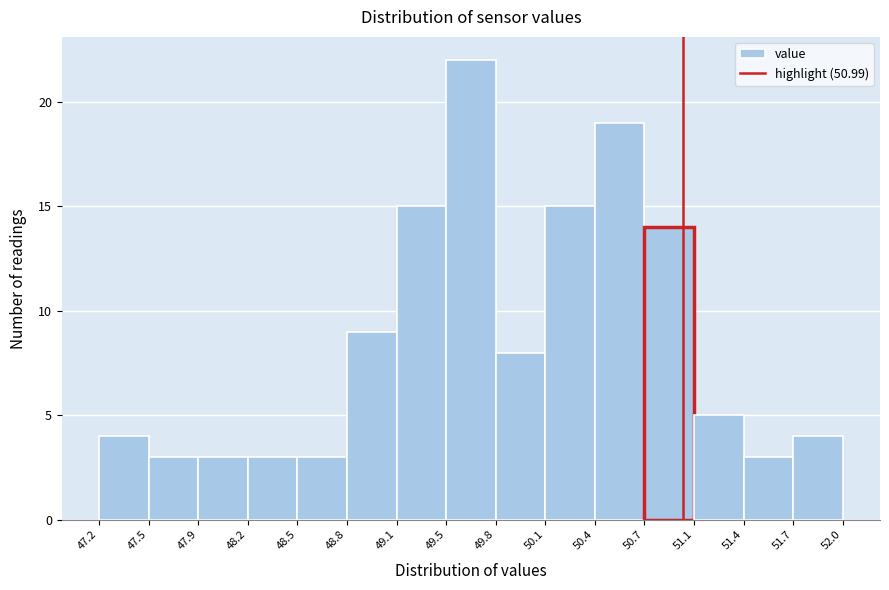

Reading left to right, transcribe this chart: for each bar, give the range it covers on the x-axis and its height. The values are not printed on the chart, so give them approximately, as read against the axis.

47.2 to 47.5: 4
47.5 to 47.9: 3
47.9 to 48.2: 3
48.2 to 48.5: 3
48.5 to 48.8: 3
48.8 to 49.1: 9
49.1 to 49.5: 15
49.5 to 49.8: 22
49.8 to 50.1: 8
50.1 to 50.4: 15
50.4 to 50.7: 19
50.7 to 51.1: 14
51.1 to 51.4: 5
51.4 to 51.7: 3
51.7 to 52.0: 4